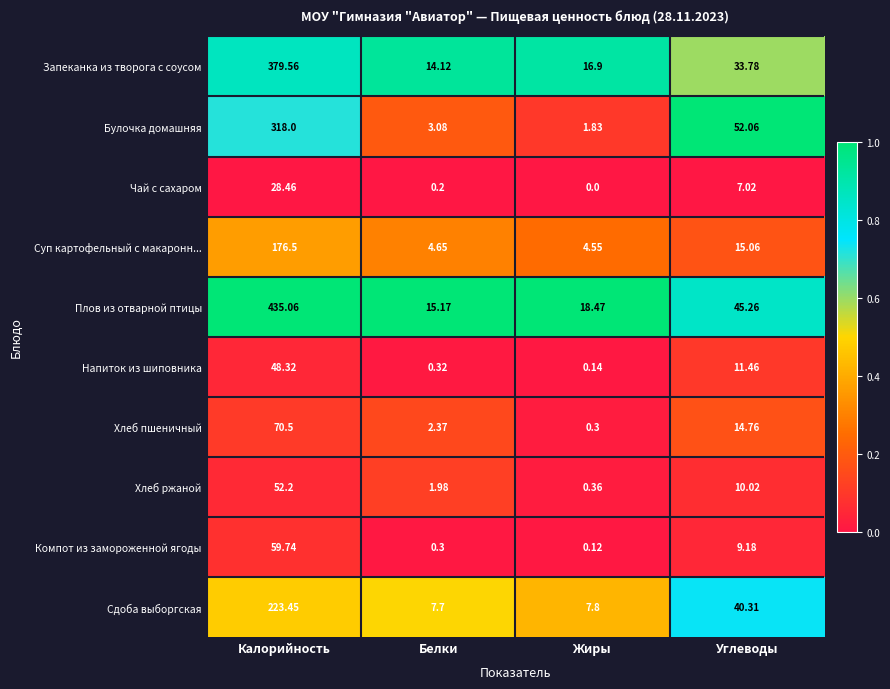

What is the difference between the highest and lowest values at Жиры?

18.5